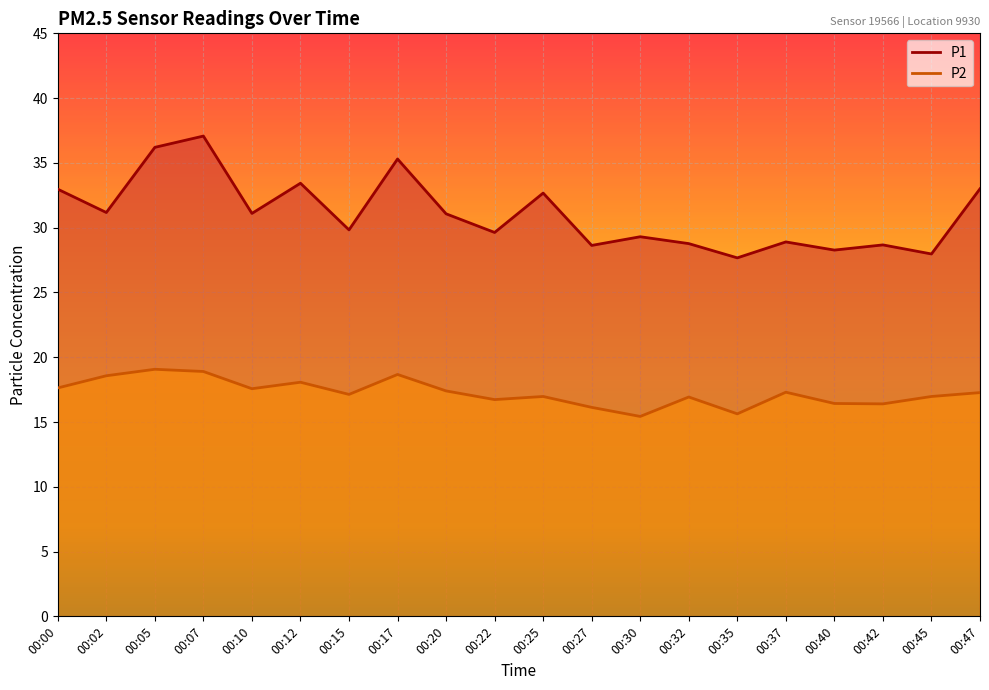

What are all the series names shown in the legend?

P1, P2